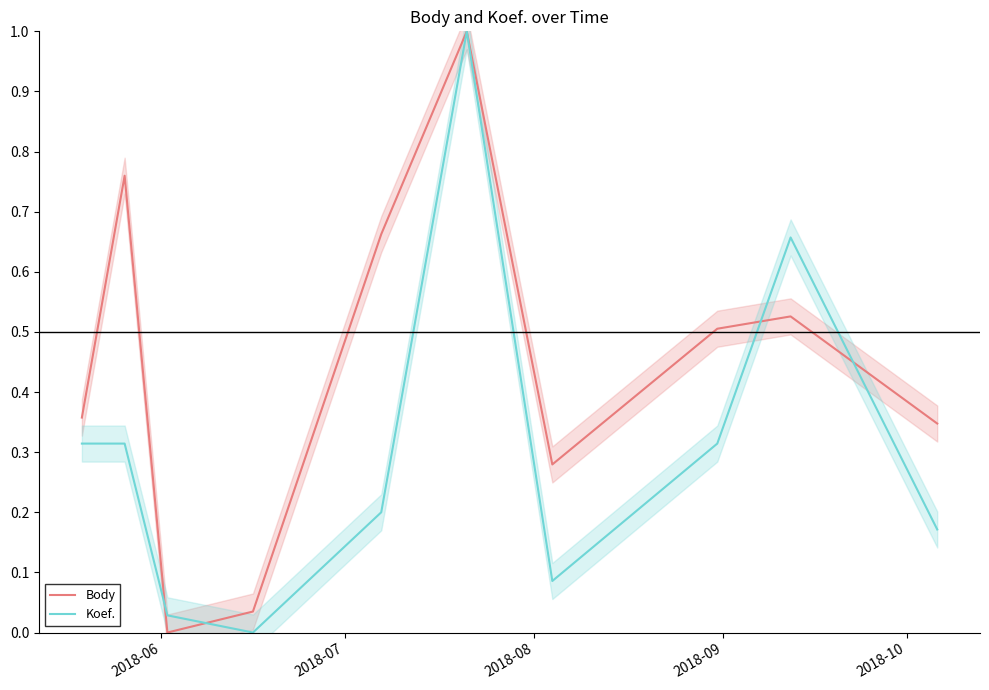

Count the number of categories in the chart.

10